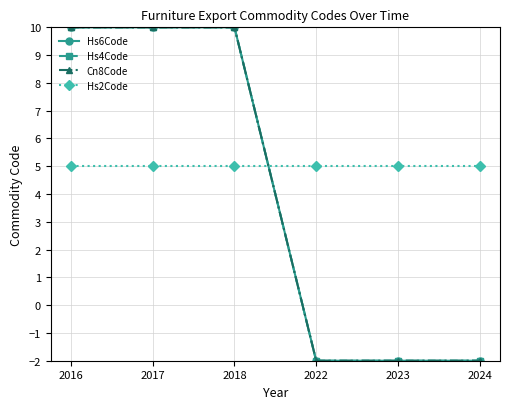

Between 2022 and 2017, which is larger?

2017